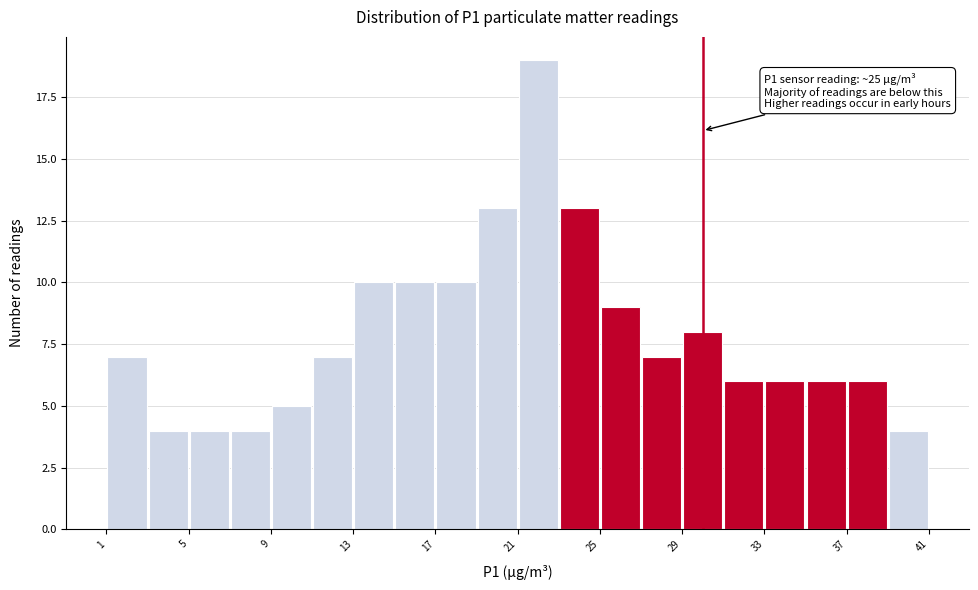

Which range on the x-axis has the tallest bar?

21 to 23